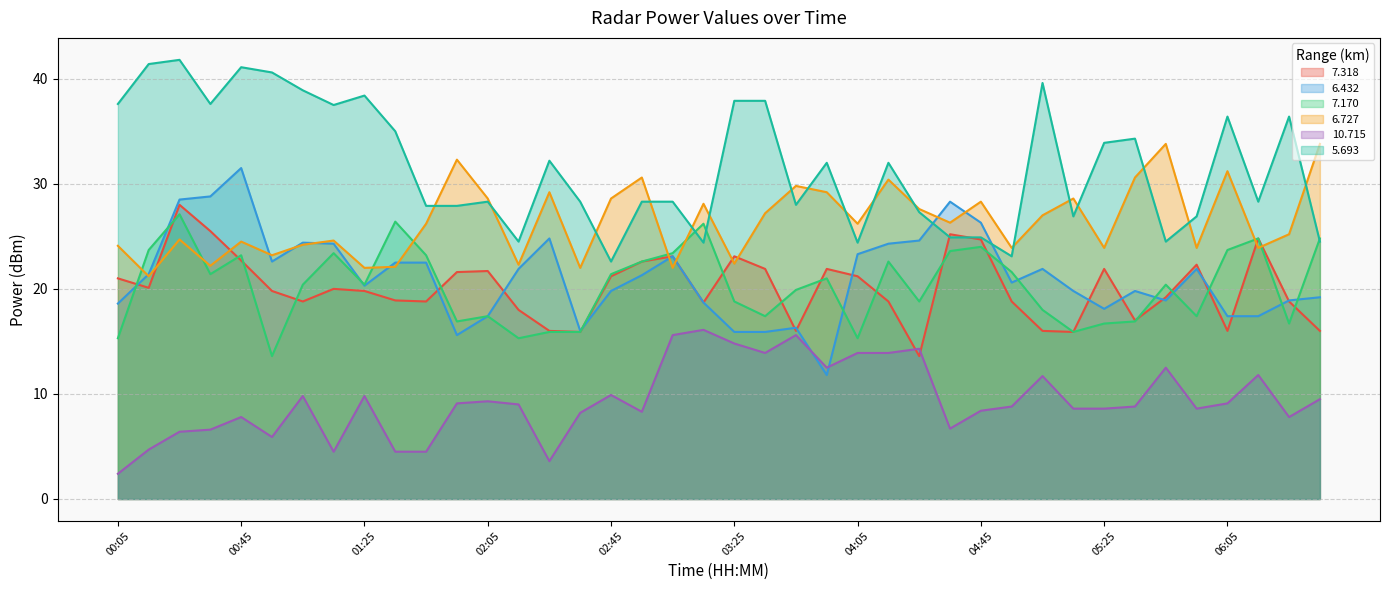

Is it true that  10.715 equals 9.8 at 01:25?

True